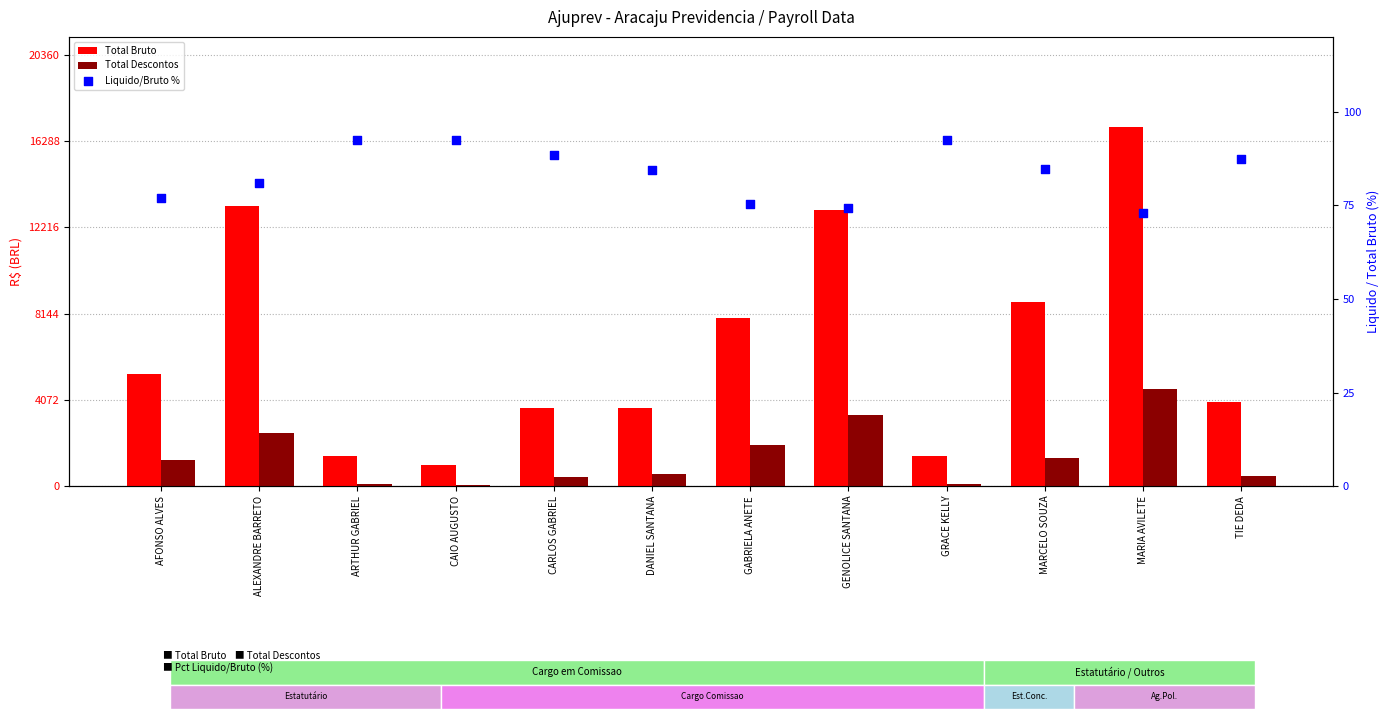

Is the value of Liquido/Bruto % at ARTHUR GABRIEL greater than the value of Total Bruto at GENOLICE SANTANA?

No